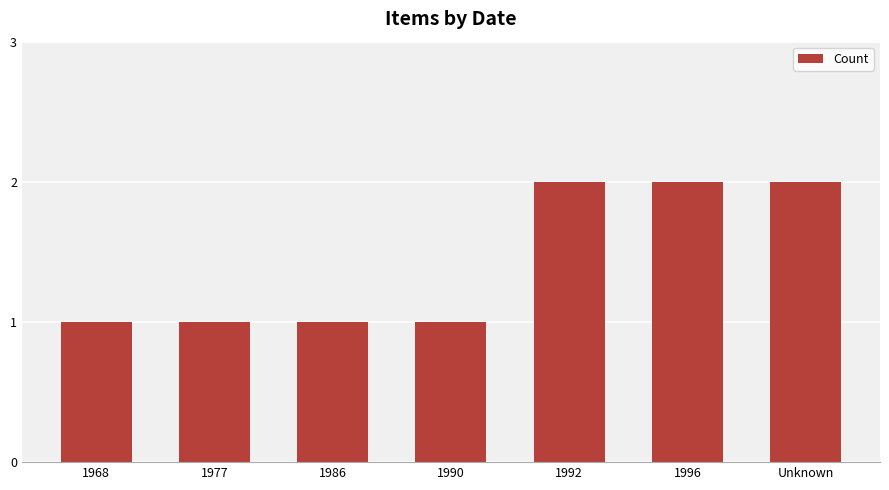

How many values are between 1 and 2?

7